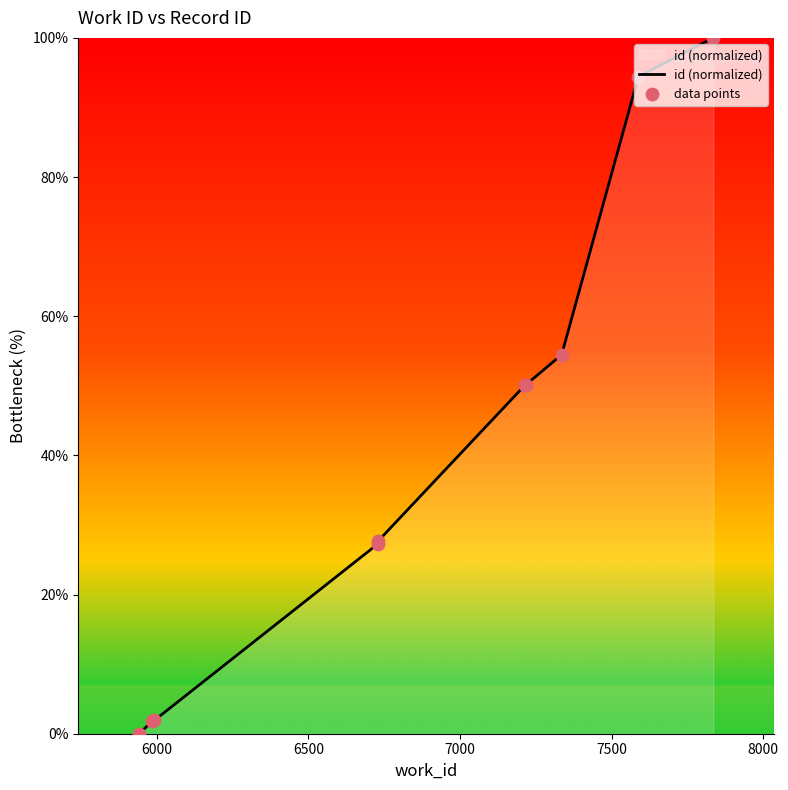

What is the ratio of the value at 7335 to the value at 6729?

2.0